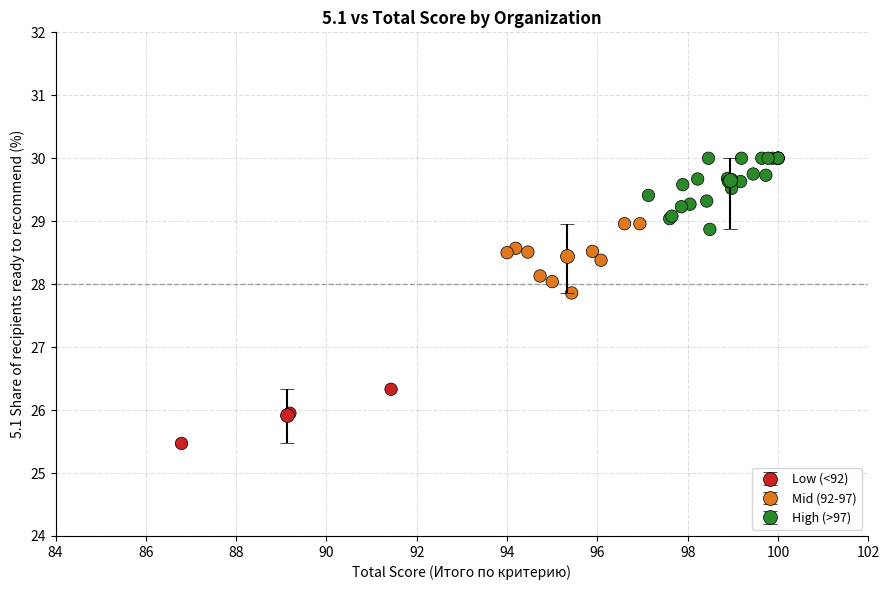

What Y value in the scatter plot is closest to 27?

26.3